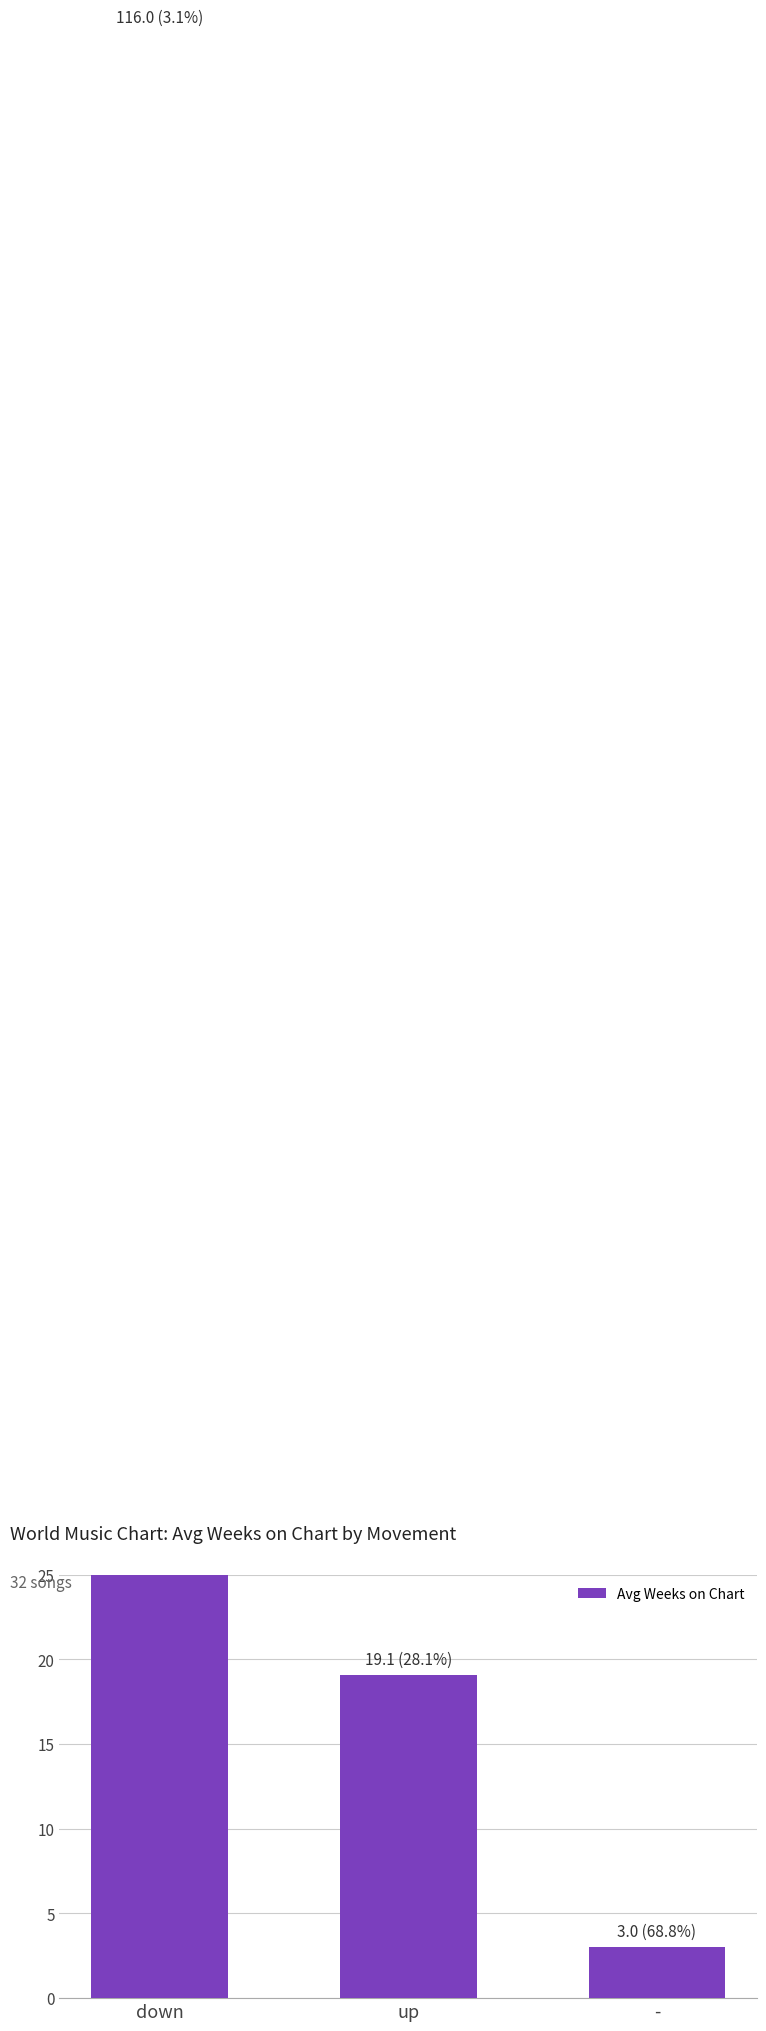

Which has a higher value, down or -?

down